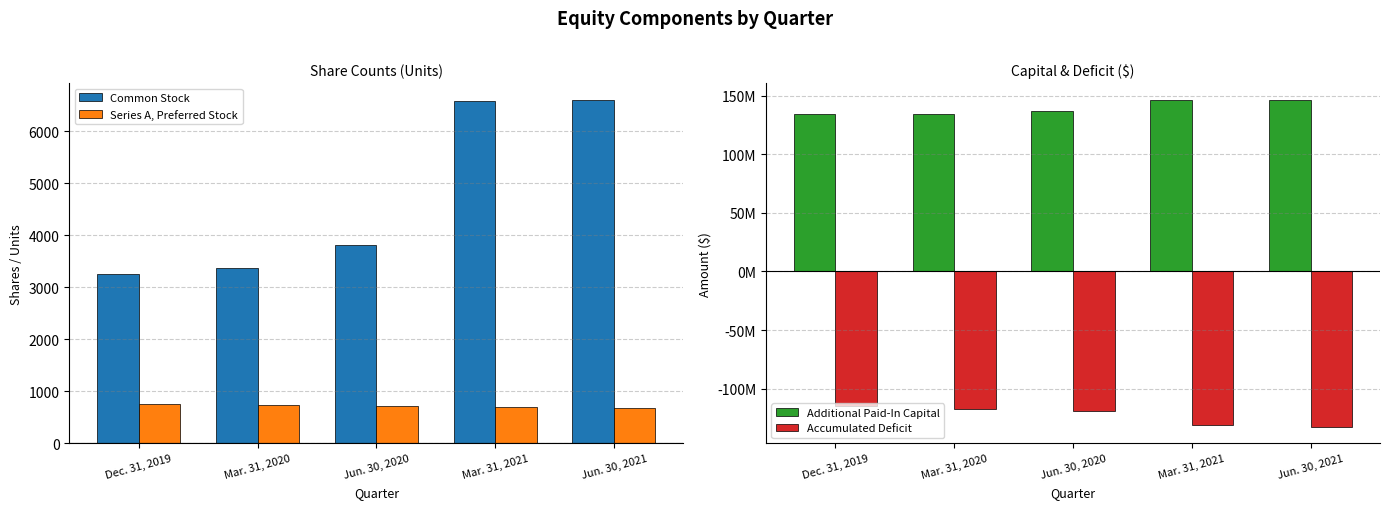

What is the highest value of the Additional Paid-In Capital series?

146684313